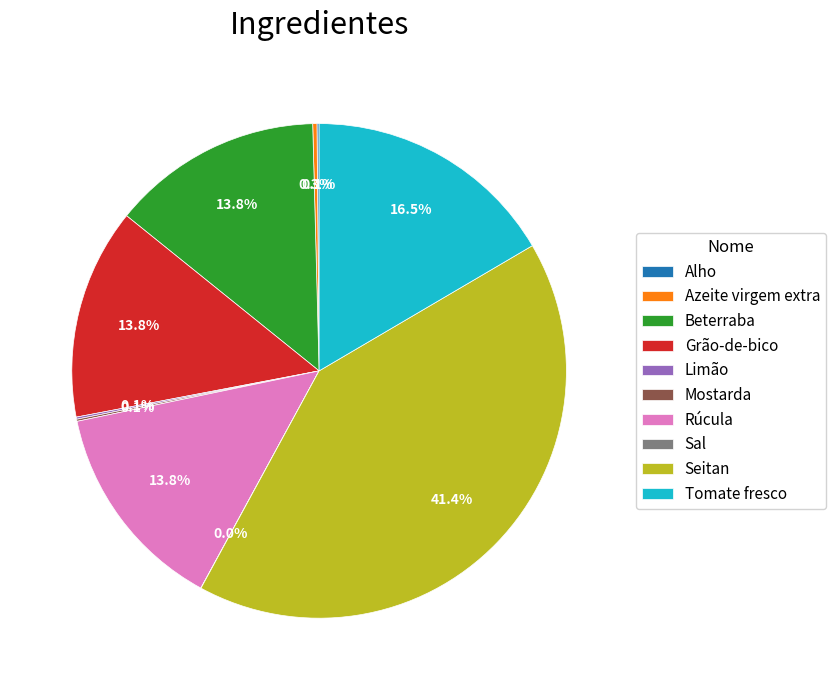

Is the sum of Tomate fresco and Grão-de-bico greater than half?

No